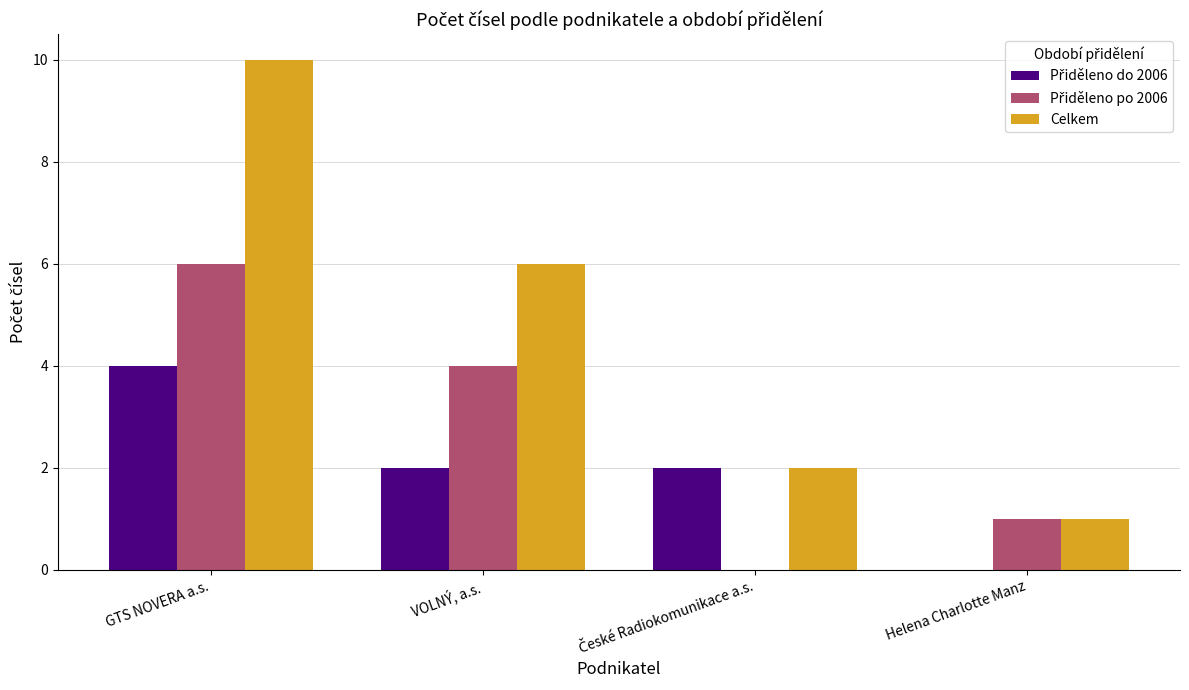

What is the sum of the Celkem values at GTS NOVERA a.s. and Helena Charlotte Manz?

11